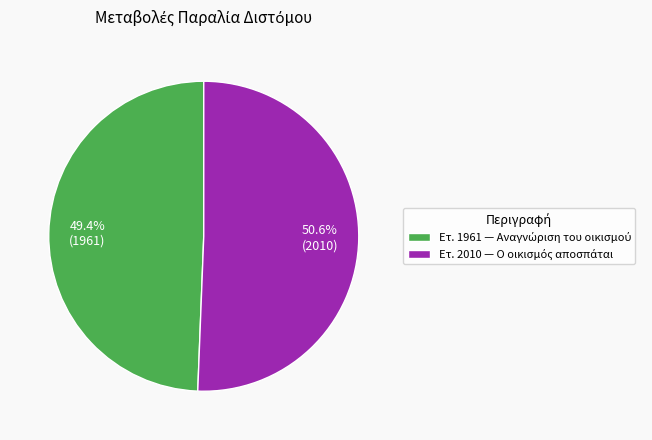

Does any single category account for the majority?

Yes